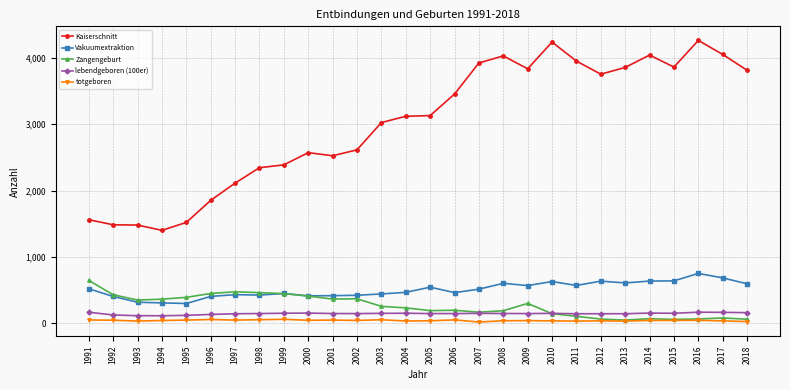

How many series are shown in this chart?

5